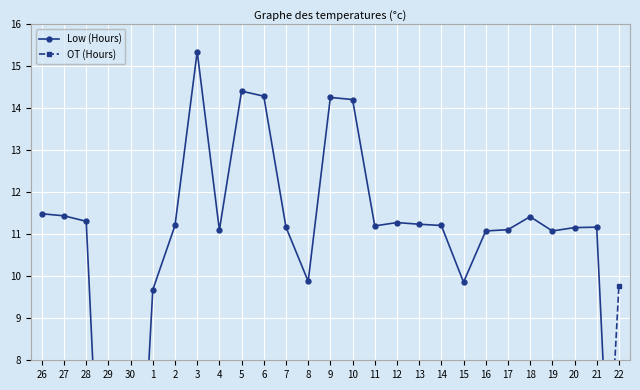

True or false: Low (Hours) and OT (Hours) cross at least once.

True